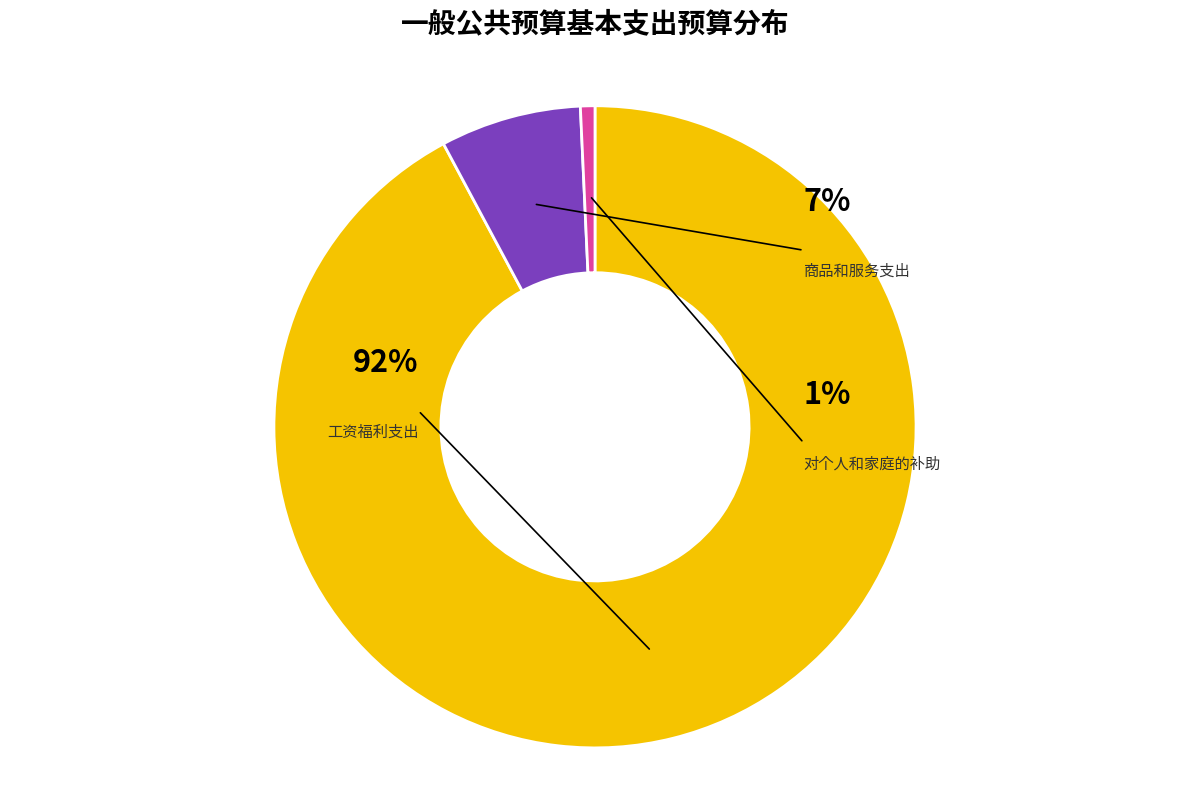

Count the number of slices in the pie.

3